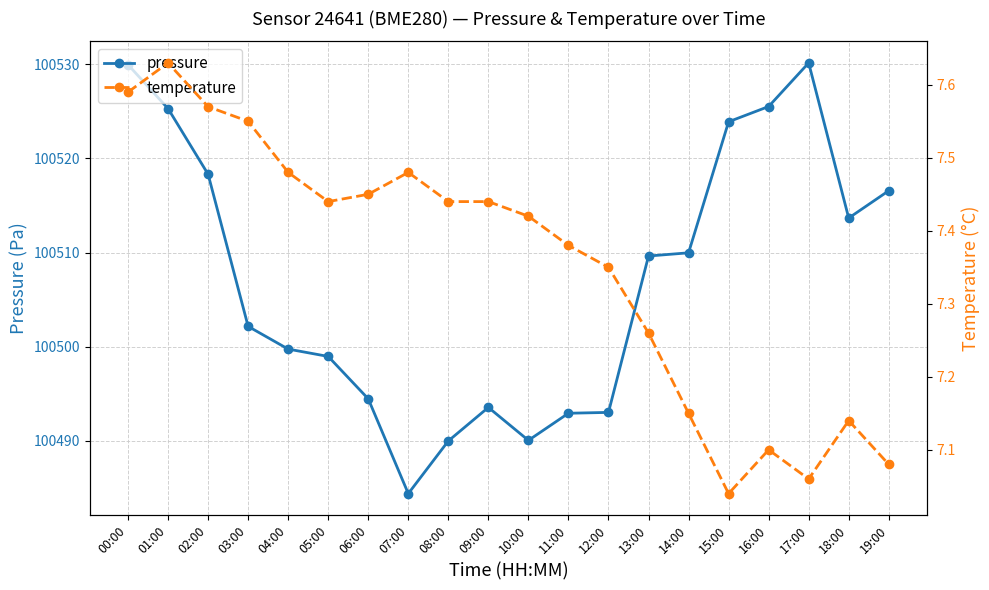

In pressure, how many points are lower than both neighbors (excluding endpoints)?

3